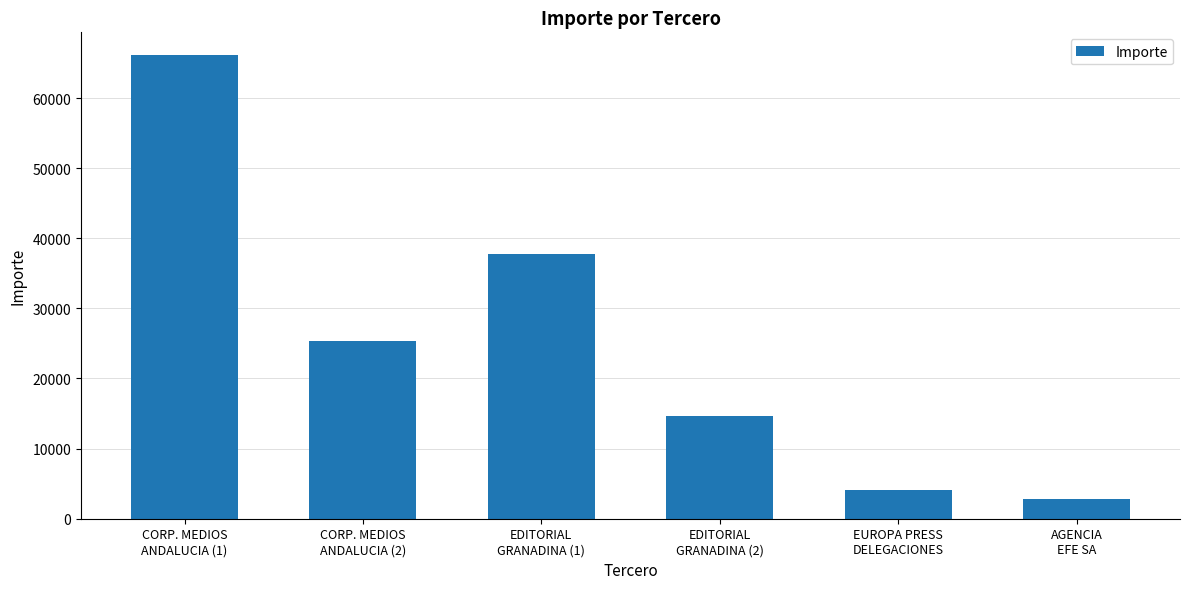

What is the label of the 4th bar from the left?

EDITORIAL
GRANADINA (2)